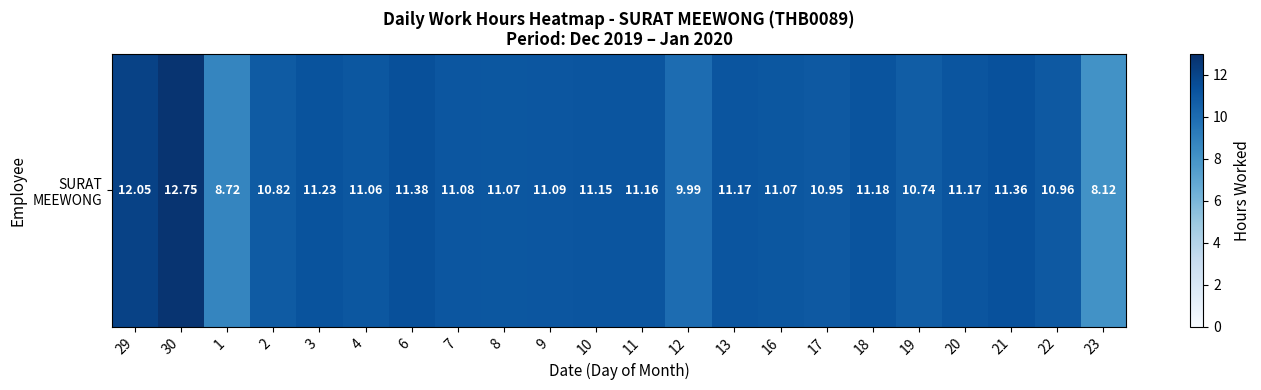

True or false: the data shows 10.7 at 19.

True